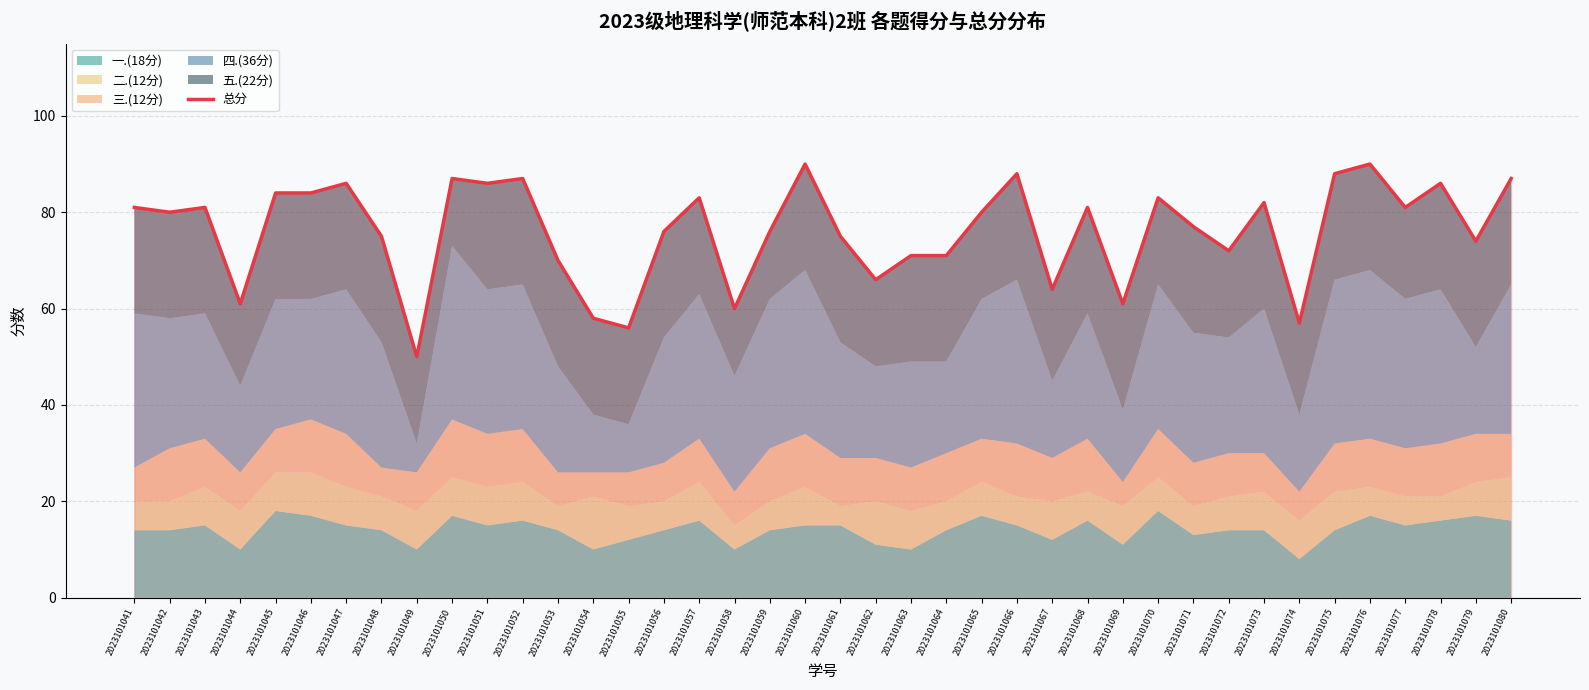

Between 2023101046 and 2023101053, which is larger?

2023101046